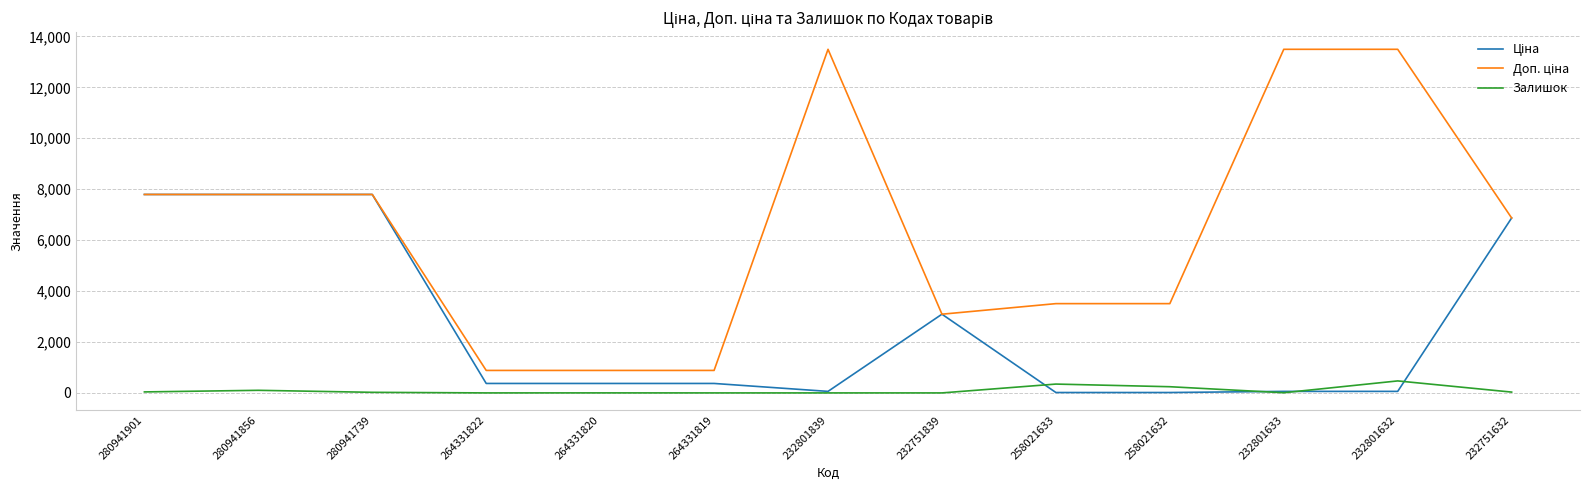

True or false: Залишок has a value of 243.0 at 258021632.

True